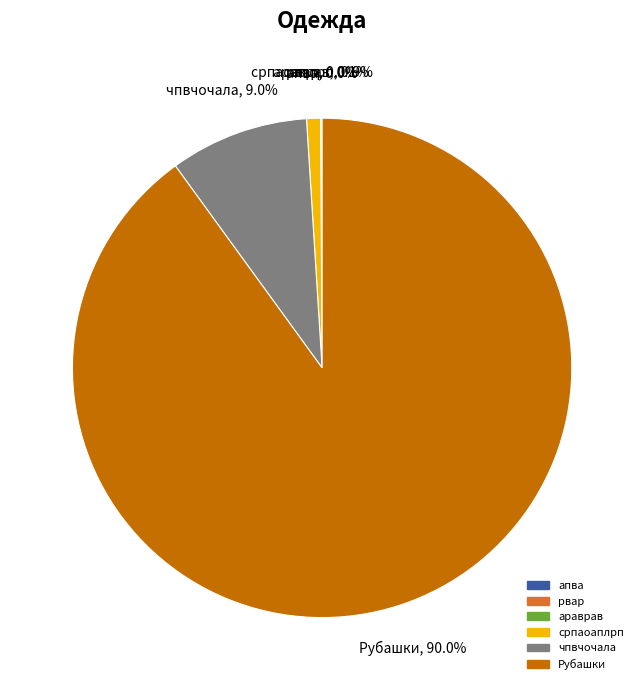

Is the sum of чпвчочала and српаоаплрп greater than half?

No